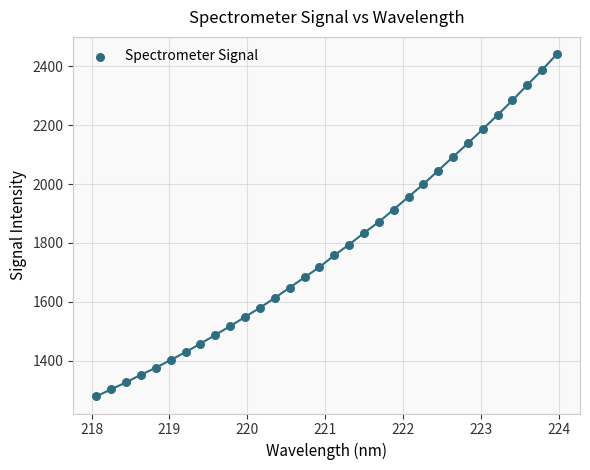

What is the range of X values (max minus min)?

5.9